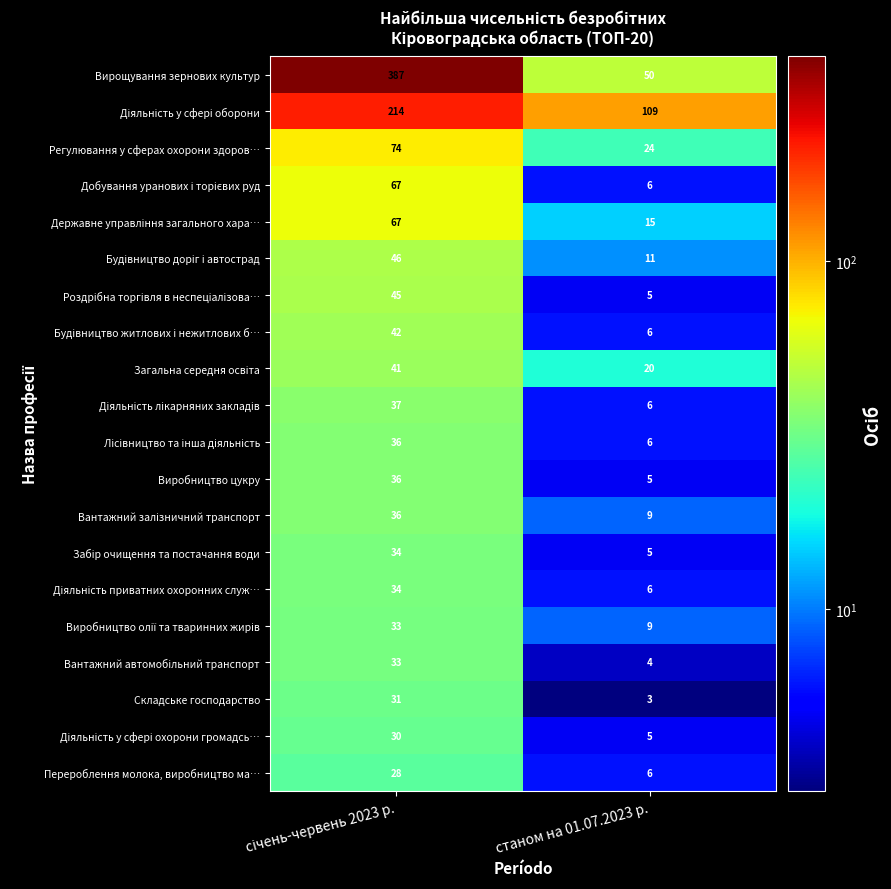

What is the maximum value shown in the chart?

387